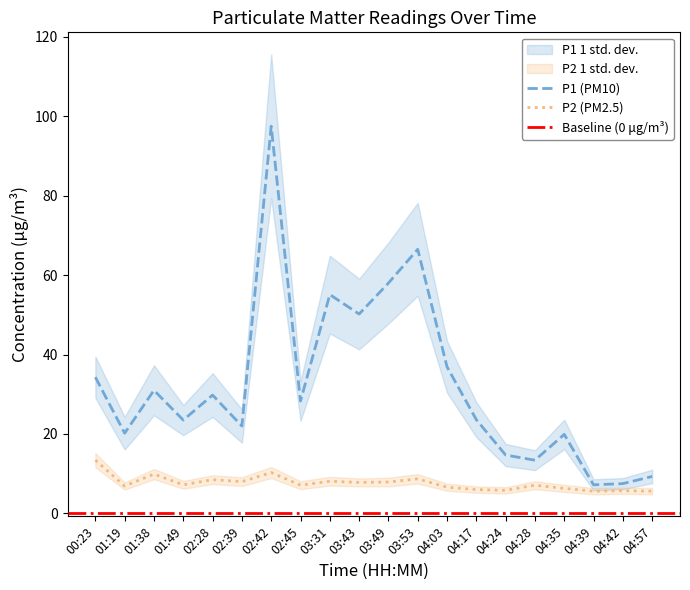

What is the sum of all P2 values?

152.5